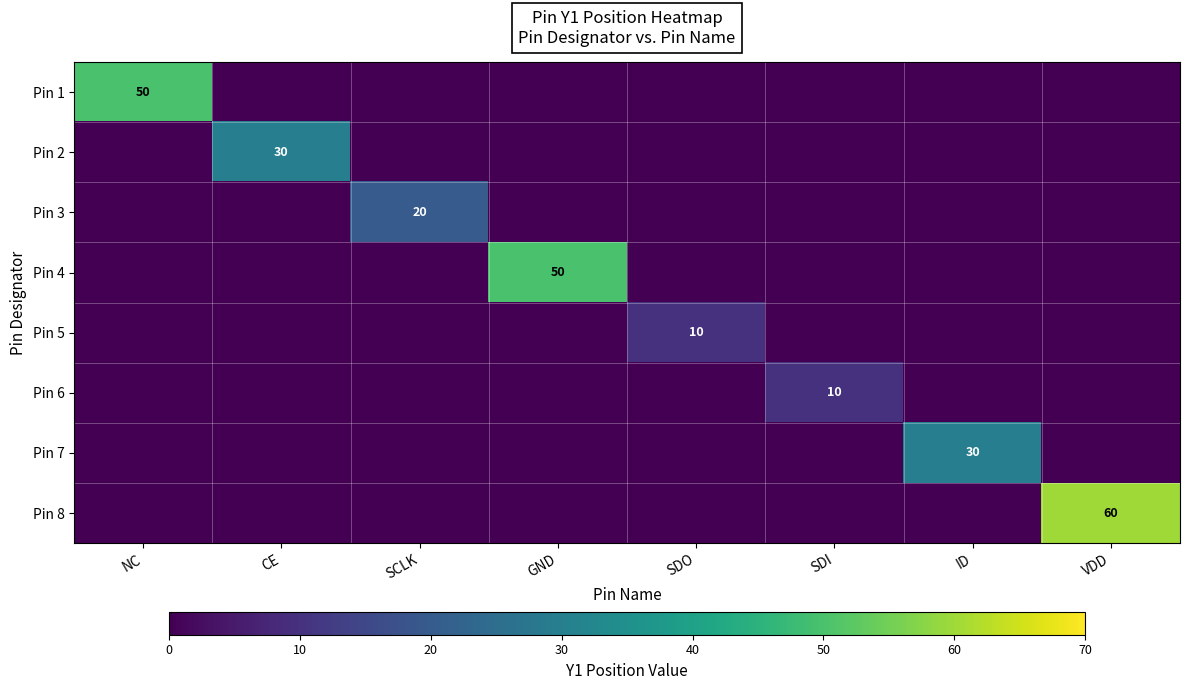

Which category has the lowest value in the Pin 3 series?

NC